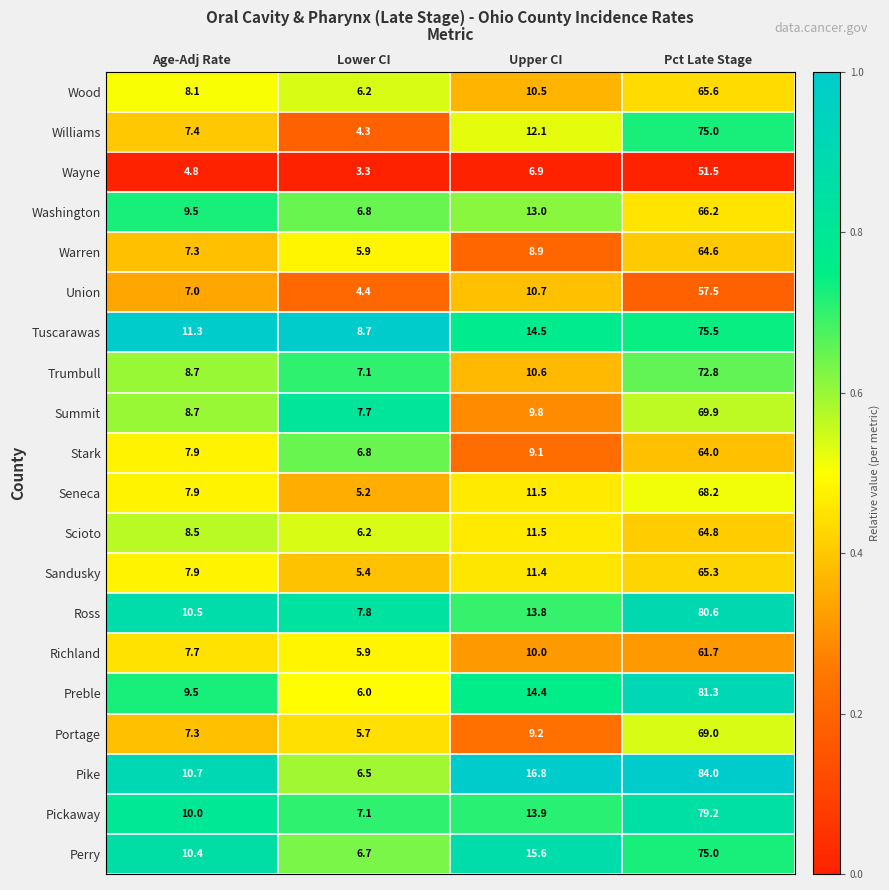

Read the Perry value at Upper CI.

15.6